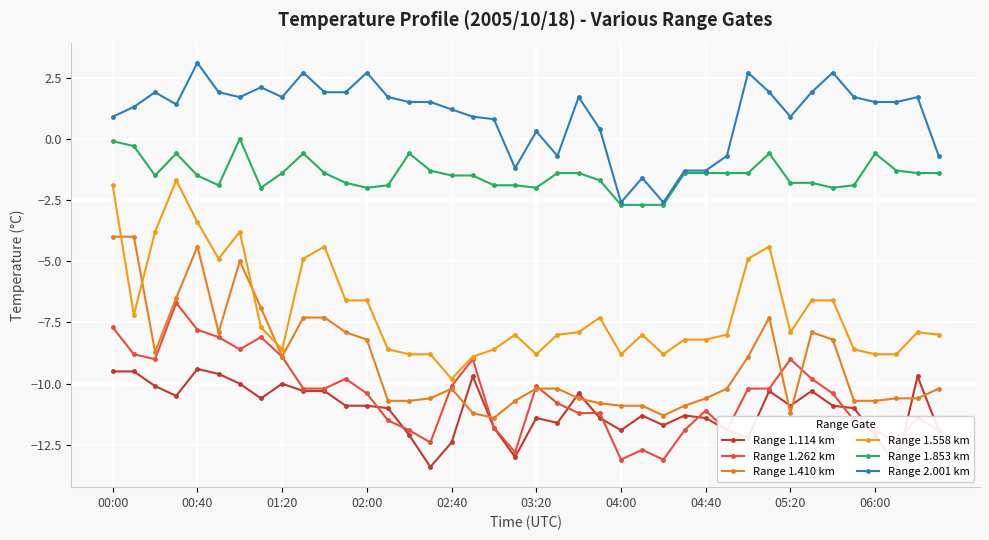

Is the value of Range 1.558 km at 16 greater than the value of Range 2.001 km at 01:20?

No